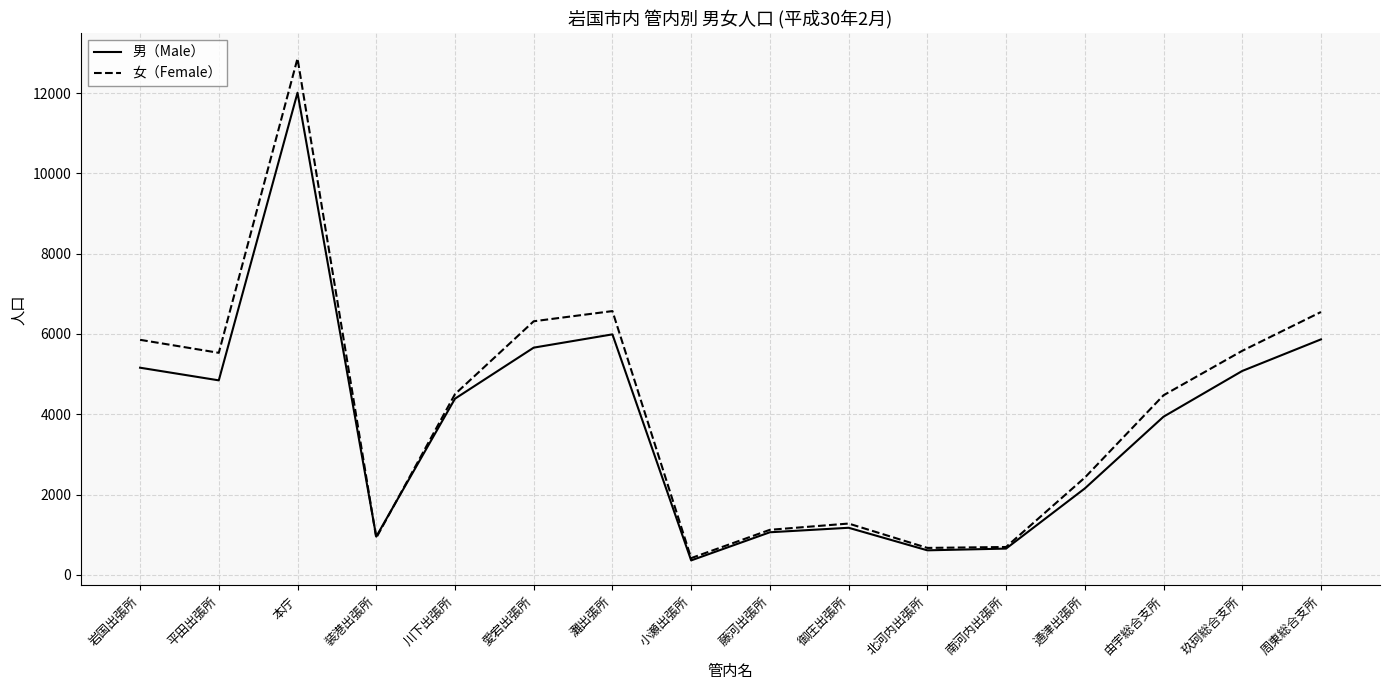

What is the average value of the 女（Female） series?

4110